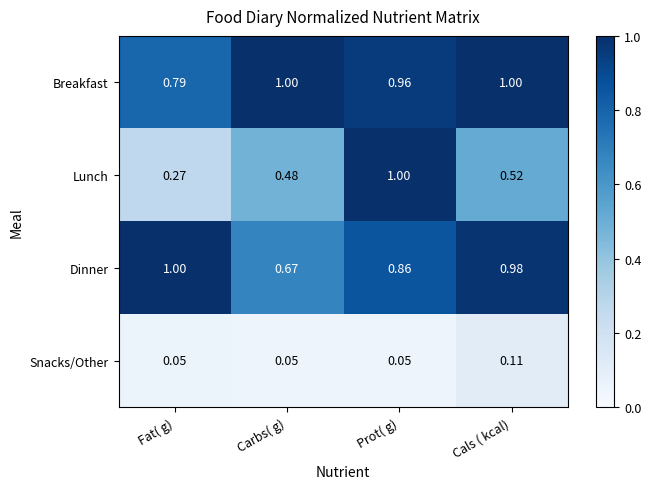

At which category is the sum across all series the highest?

Prot( g)